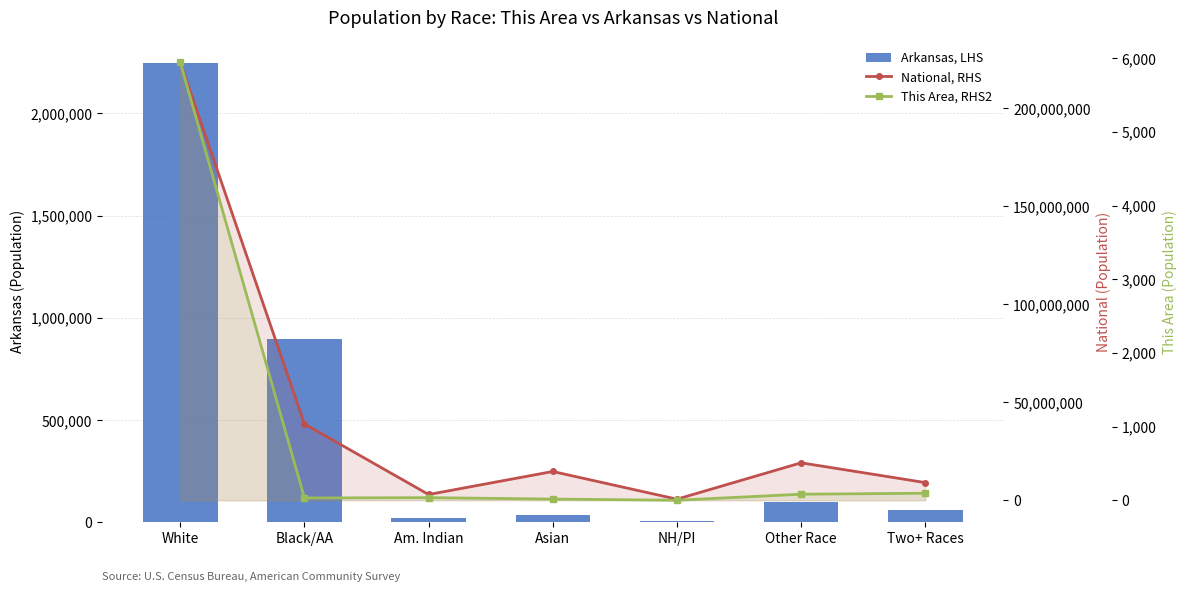

Rank the series at Asian from lowest to highest value.

This Area, RHS2, Arkansas, LHS, National, RHS